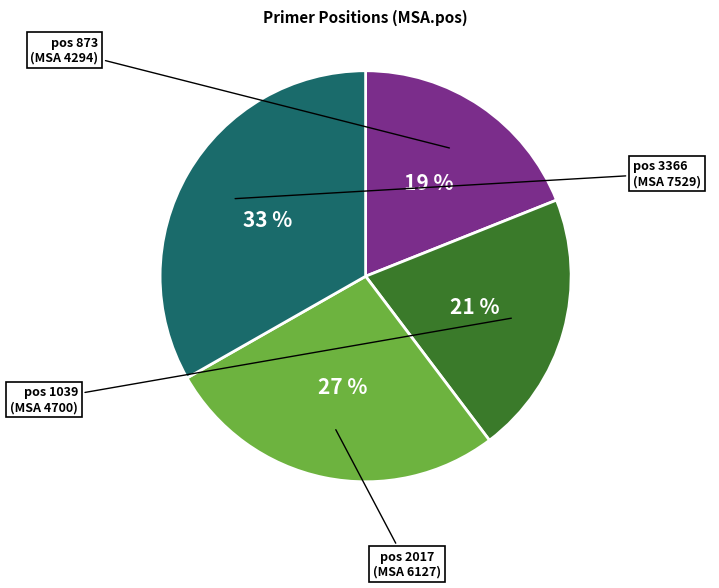

Do pos 2017 and pos 1039 together represent more than half of the pie?

No